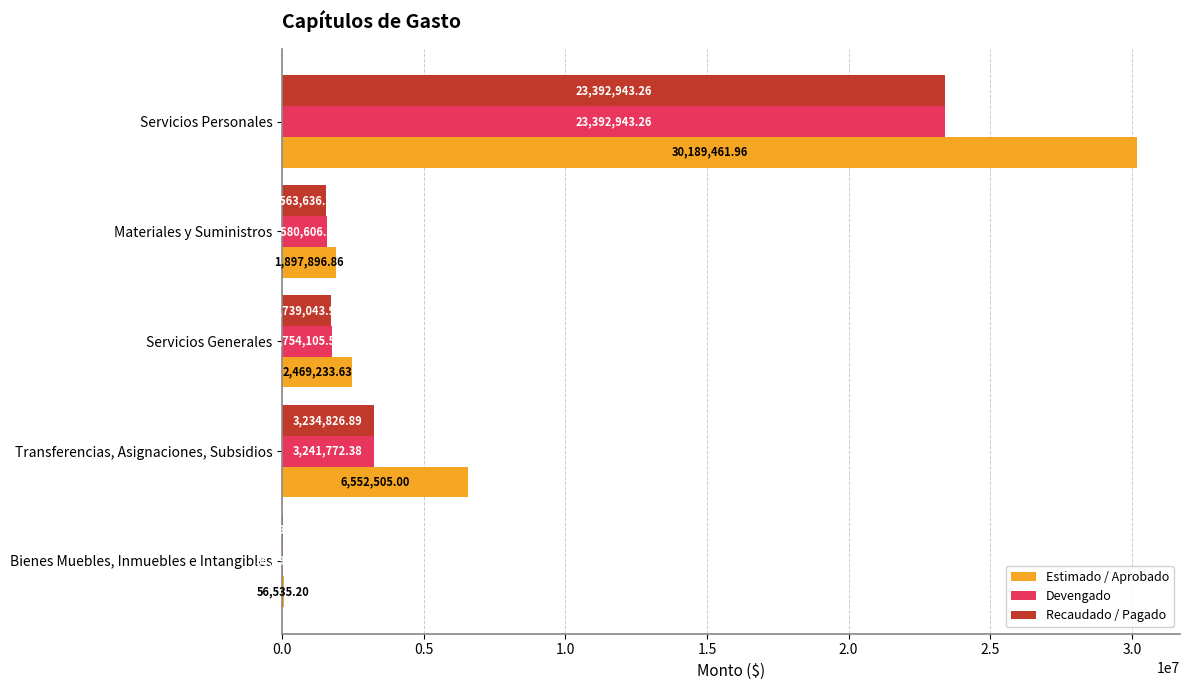

Which series changed the most between Servicios Personales and Servicios Generales?

Estimado / Aprobado